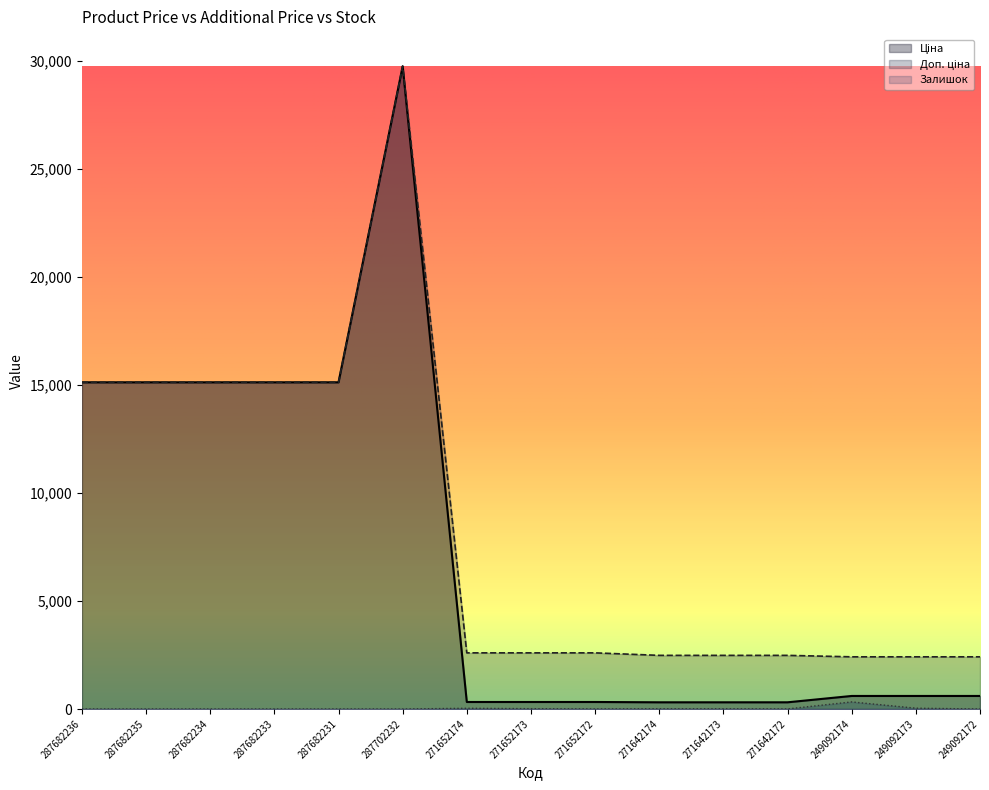

At which label does Ціна first exceed 603?

287682236